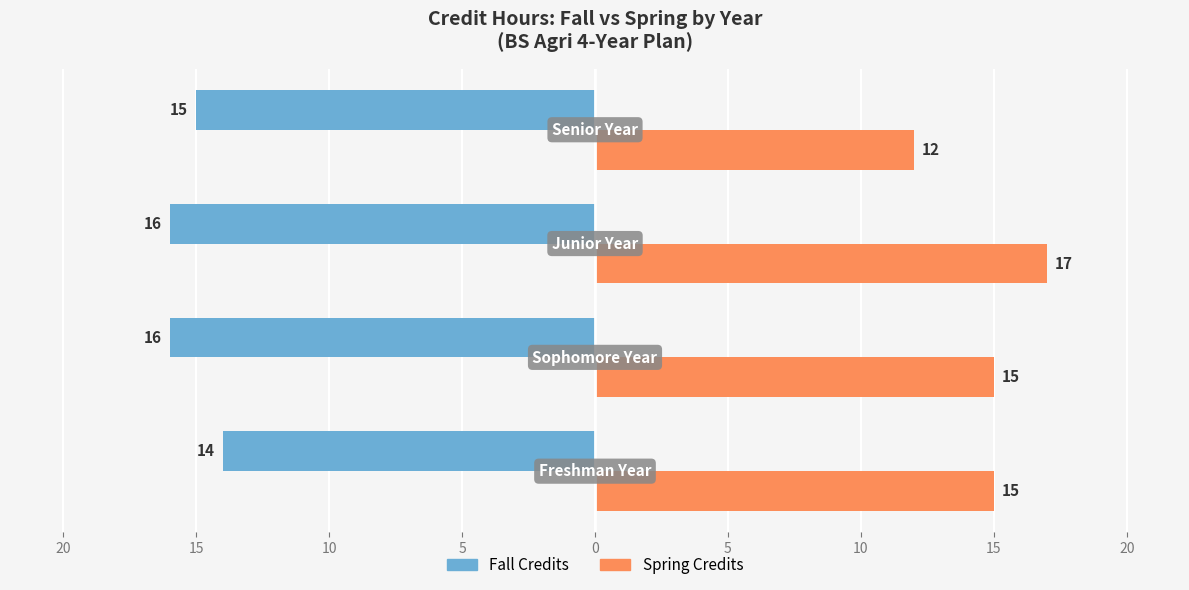

What is the difference between the maximum and minimum values in the Spring Credits series?

5